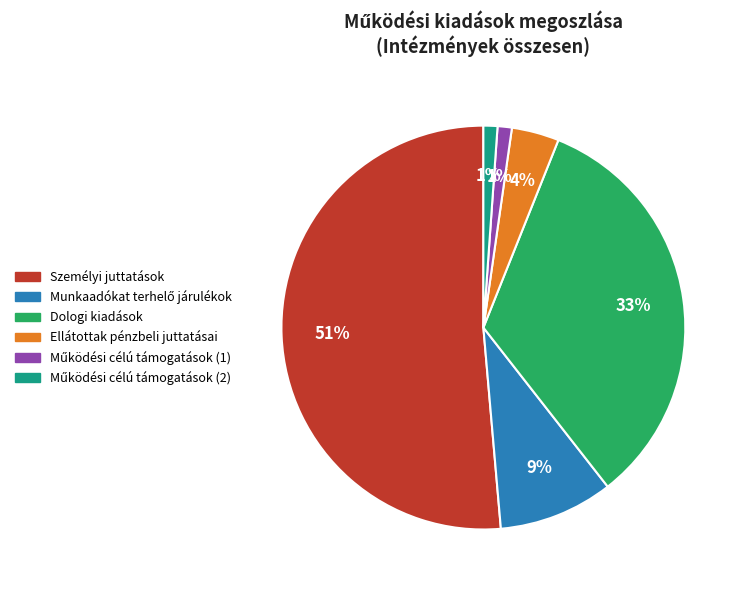

Which has a higher value, Személyi juttatások or Dologi kiadások?

Személyi juttatások